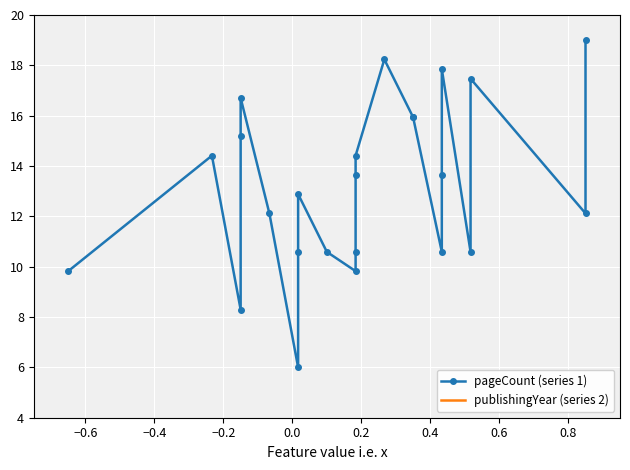

How many interior local peaks does the publishingYear (series 2) series have?

6